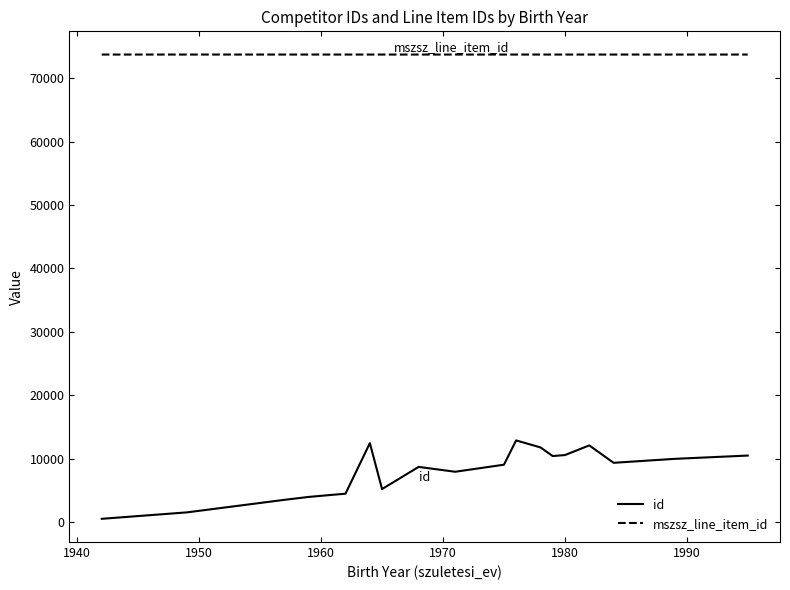

Which series has the largest range (max minus min)?

id